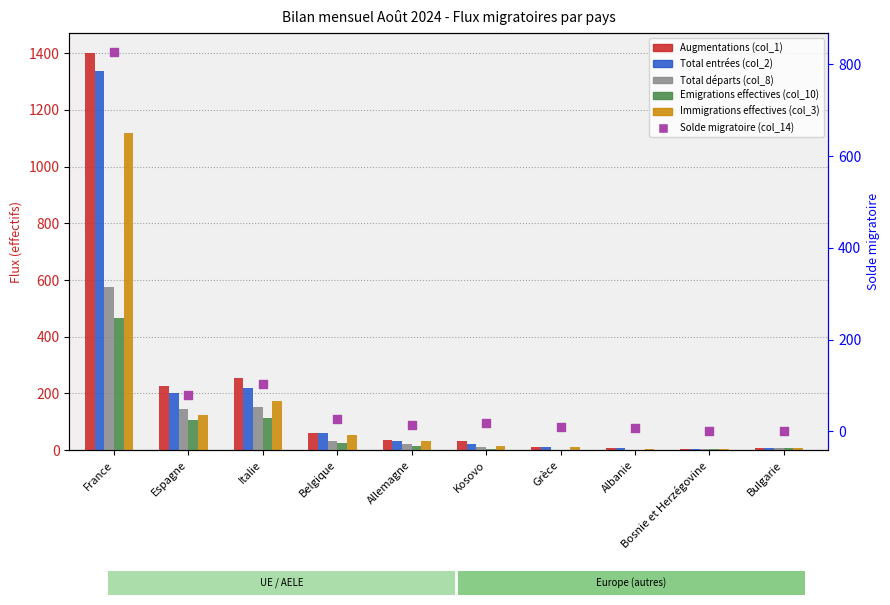

Which series has the widest spread of Y values?

Augmentations (col_1)